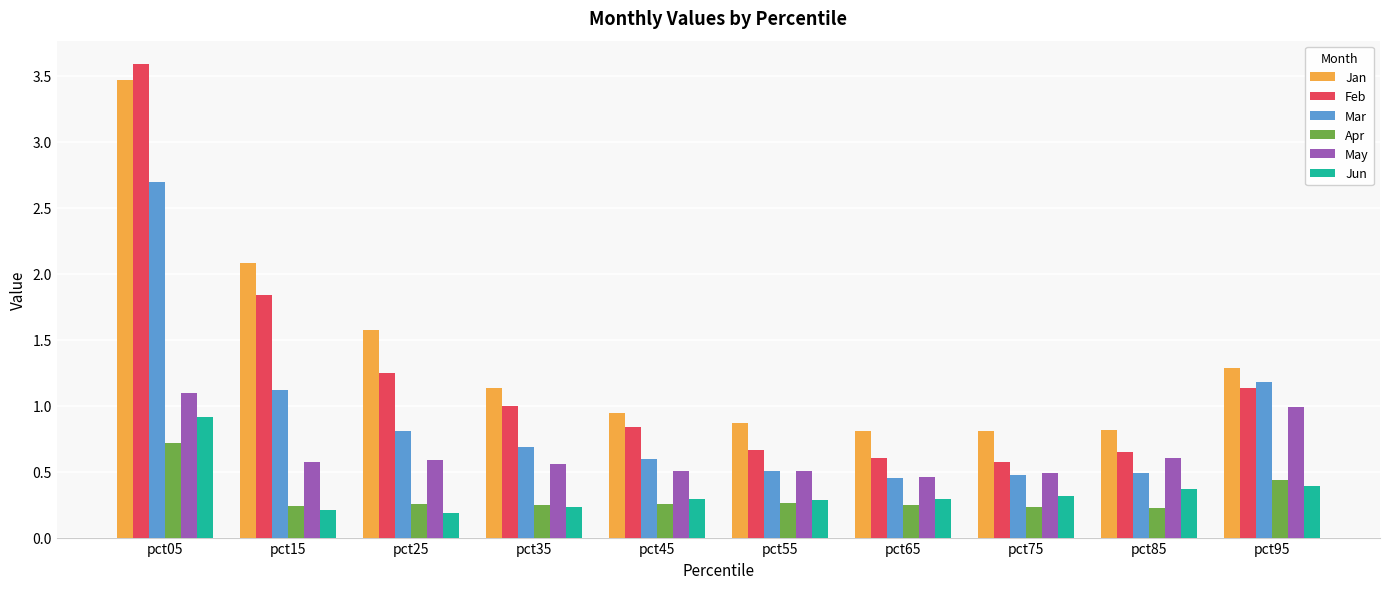

Is the value of Feb at pct65 greater than the value of Jan at pct25?

No